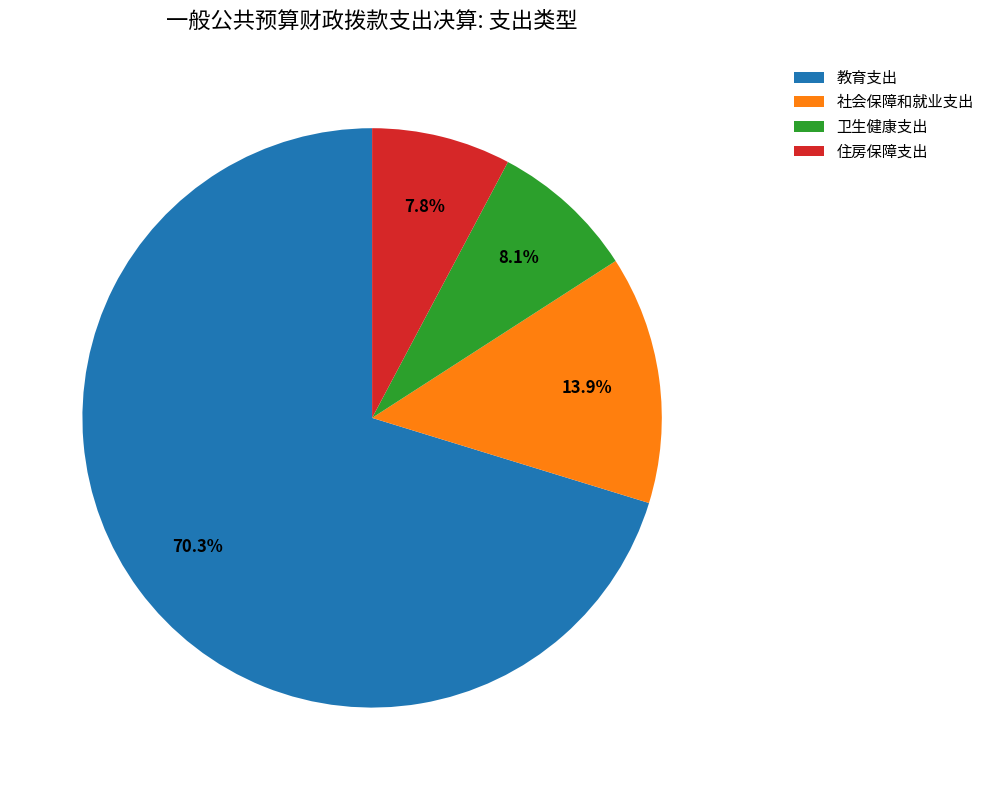

True or false: 住房保障支出 accounts for 8% of the total.

True